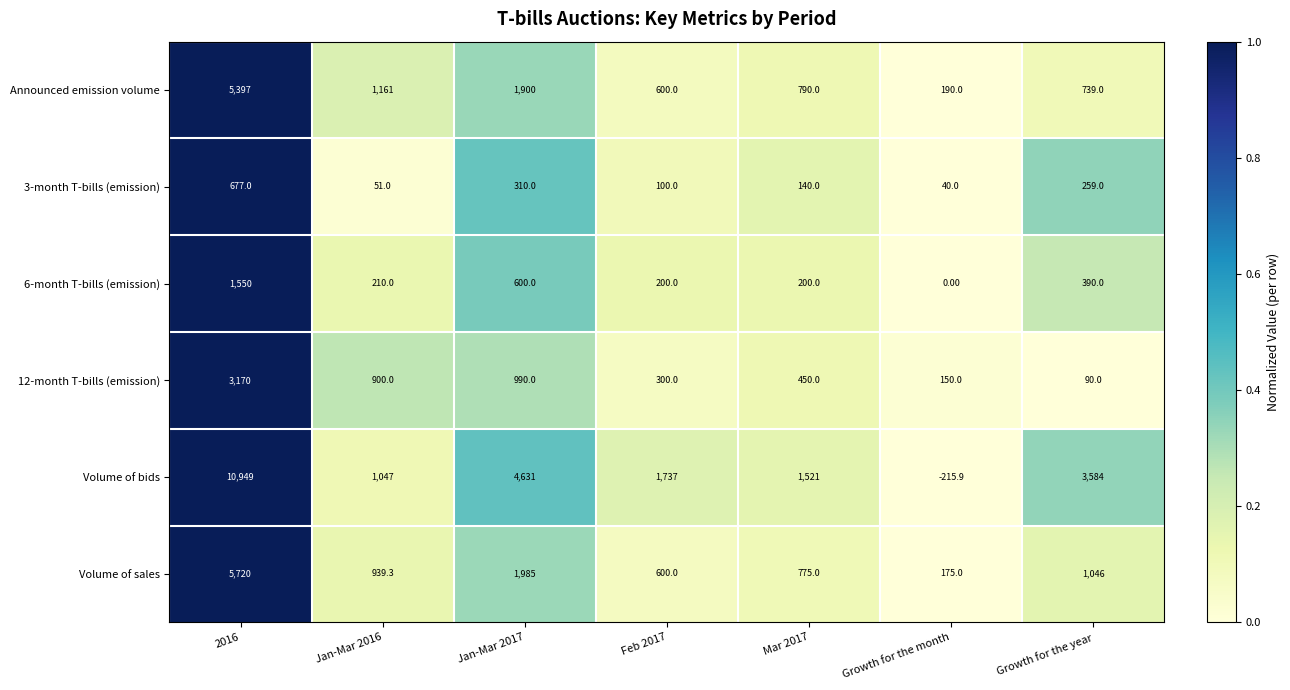

Is the value of 3-month T-bills (emission) at Mar 2017 greater than the value of Announced emission volume at Jan-Mar 2017?

No